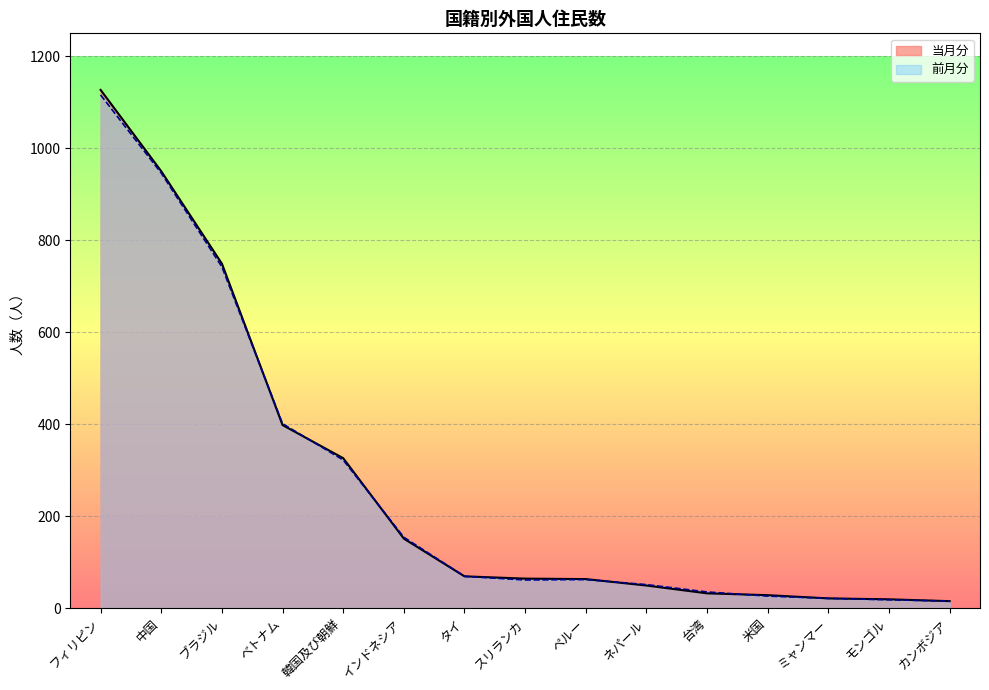

Is it true that 前月分 equals 35 at 米国?

False